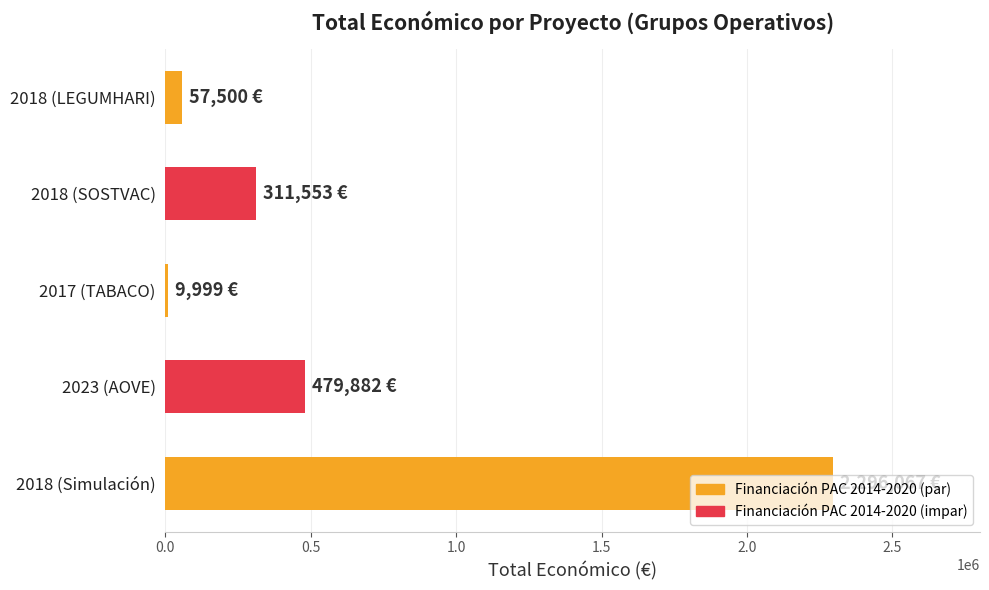

How many series are shown in this chart?

1